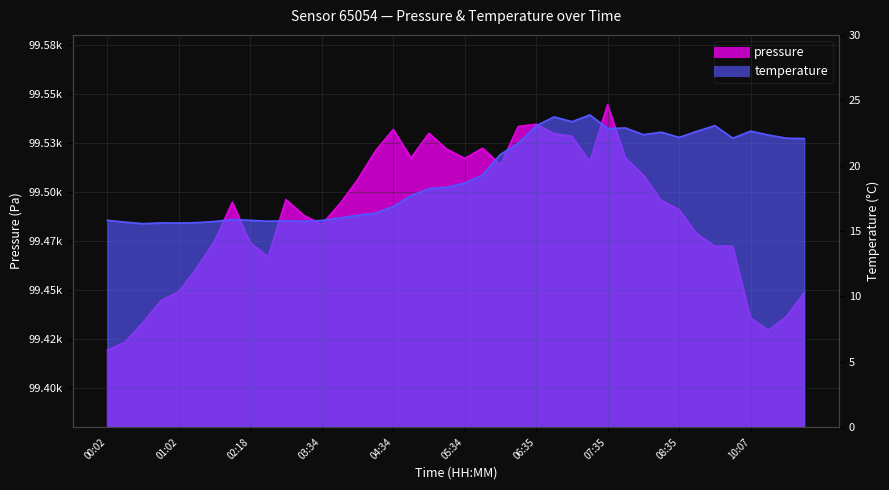

What is the average value of the pressure series?

99488.8